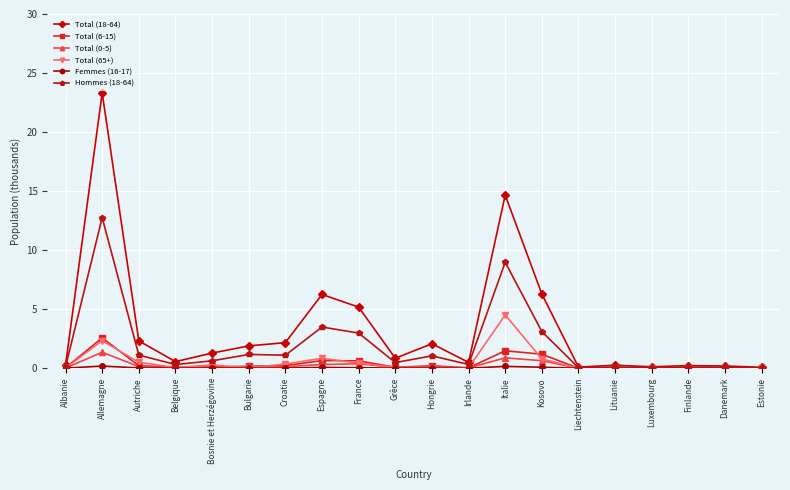

Which series has the largest range (max minus min)?

Total (18-64)